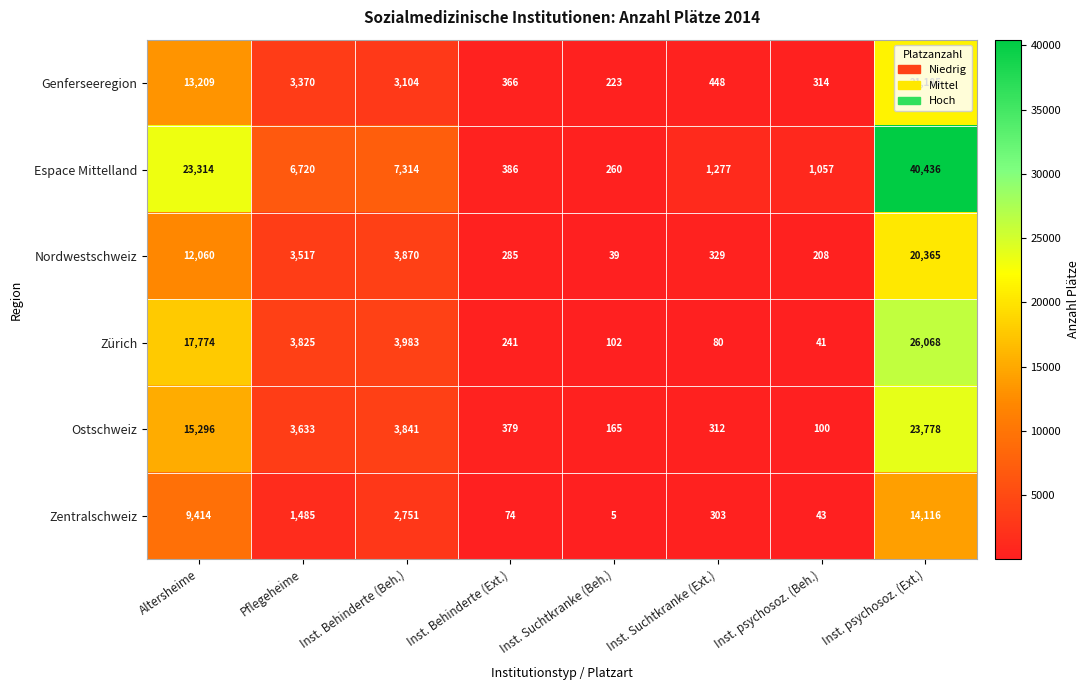

What is the total value across all series at Inst. Behinderte (Ext.)?

1731